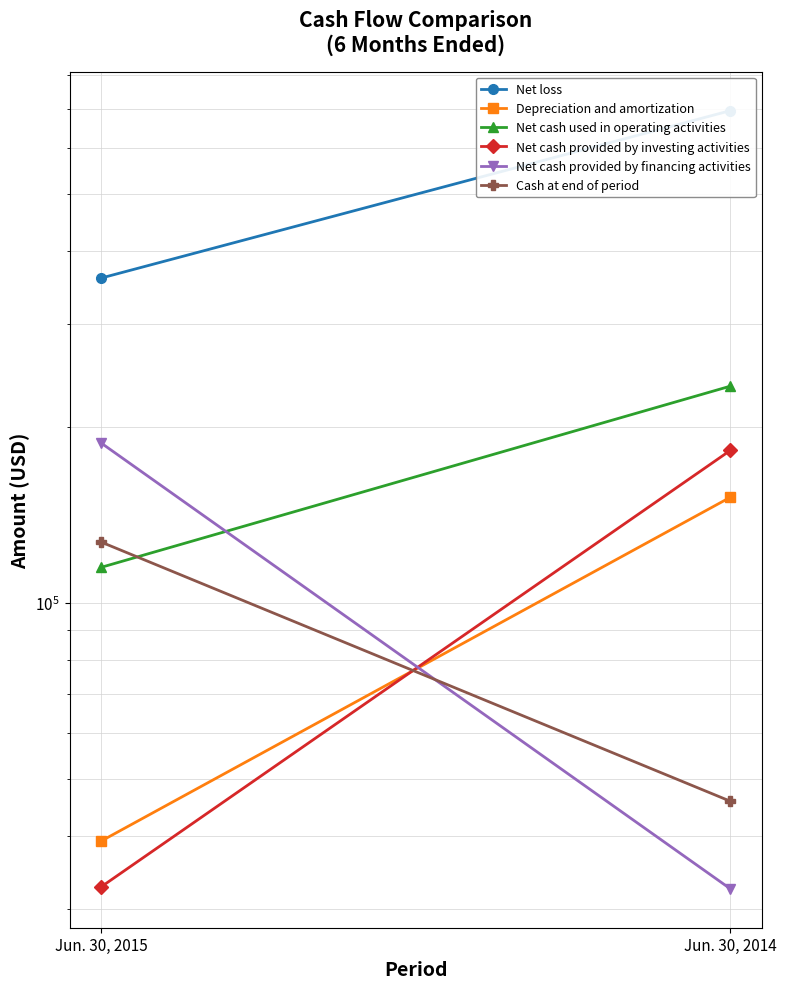

What is the sum of the Depreciation and amortization values at Jun. 30, 2015 and Jun. 30, 2014?

190826